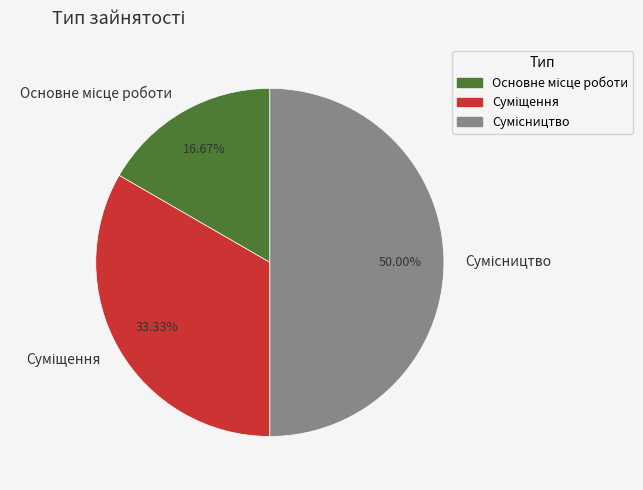

To the nearest percent, what is the average slice percentage?

33%